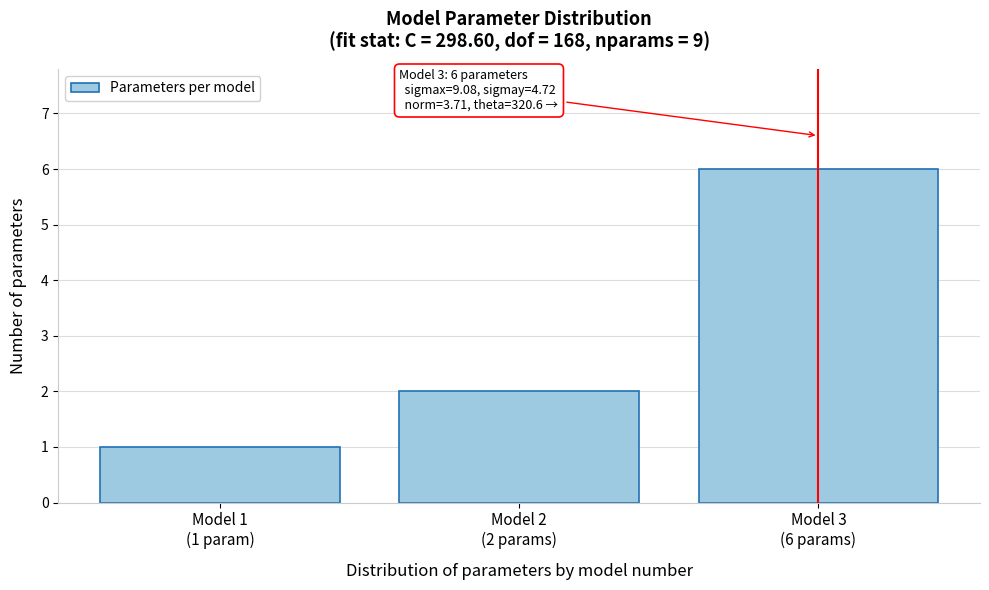

Reading left to right, transcribe all the data shown in this chart.

1	2	6